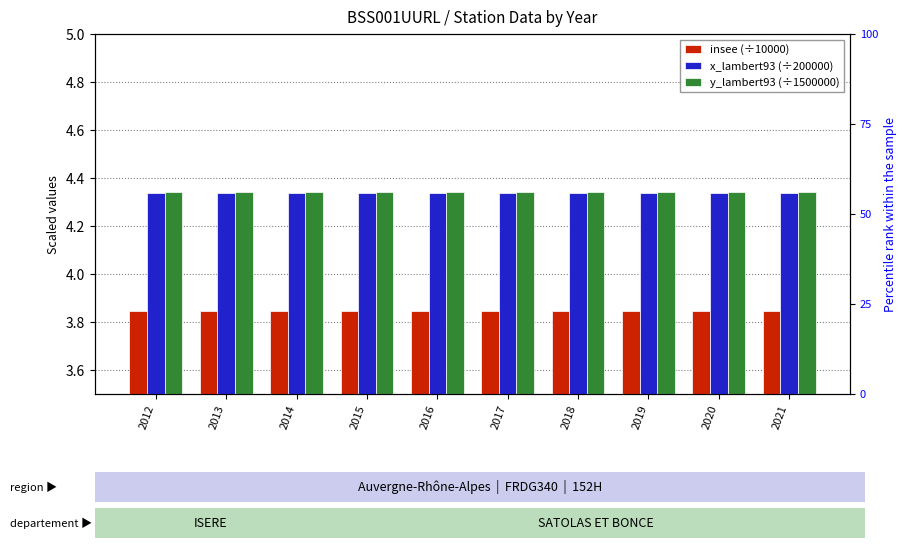

The y_lambert93 (÷1500000) series shows 4.3 at 2015. True or false?

True